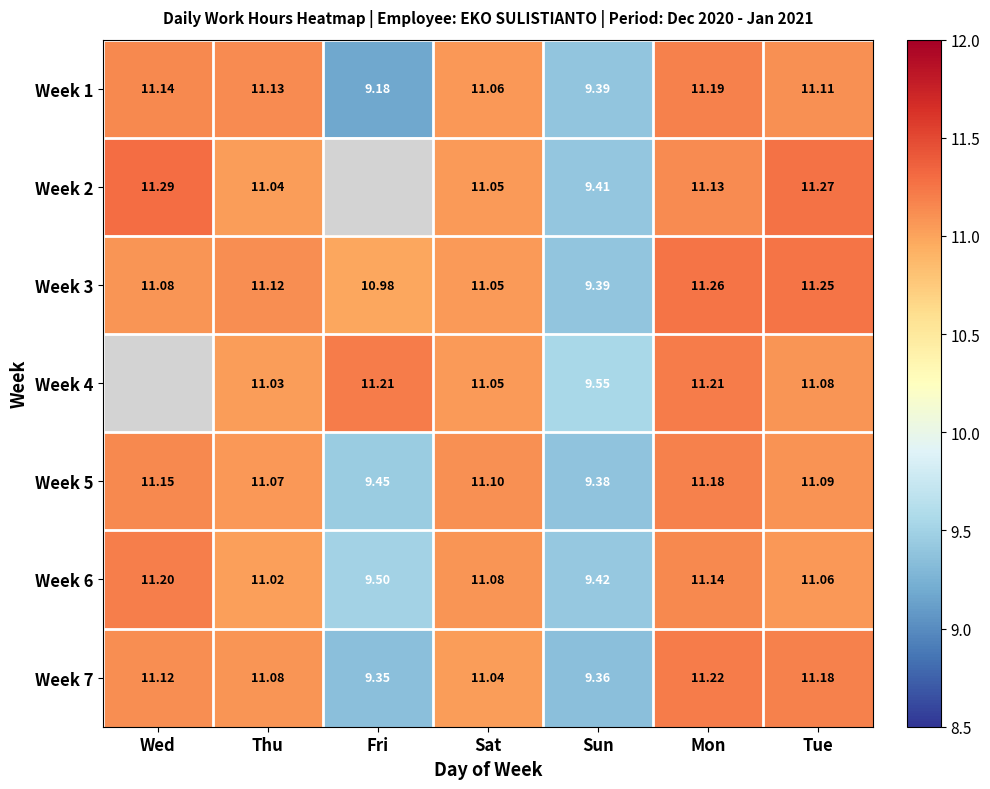

How many categories are shown in the chart?

7